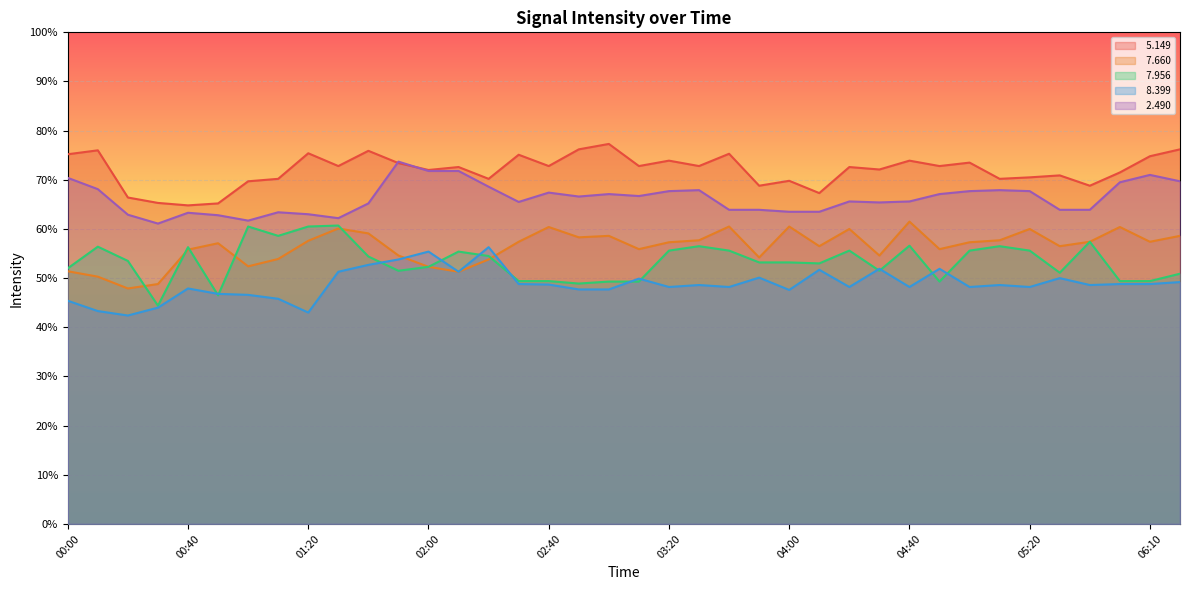

How many interior local peaks does the   7.660 series have?

10